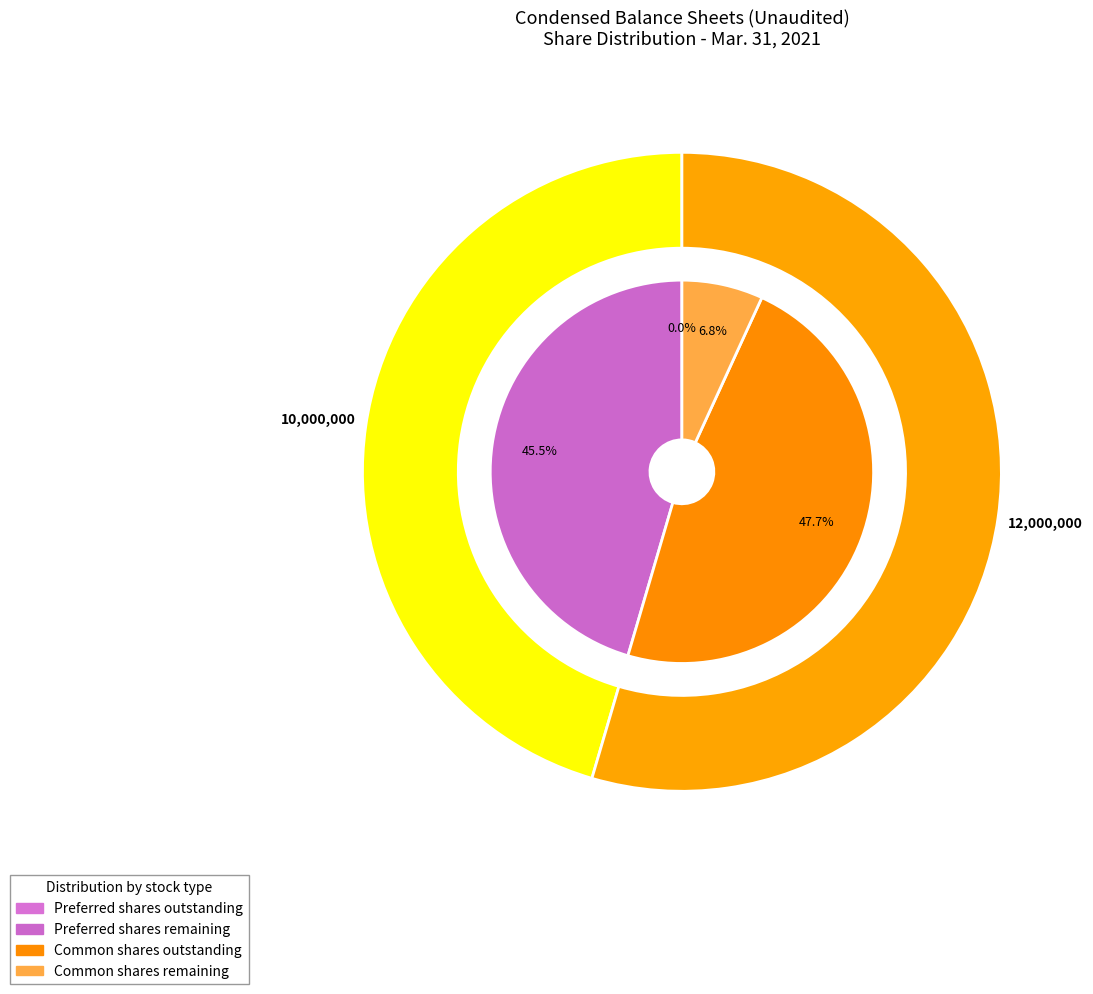

Is it true that Preferred stock, shares outstanding is 0% of the pie?

True